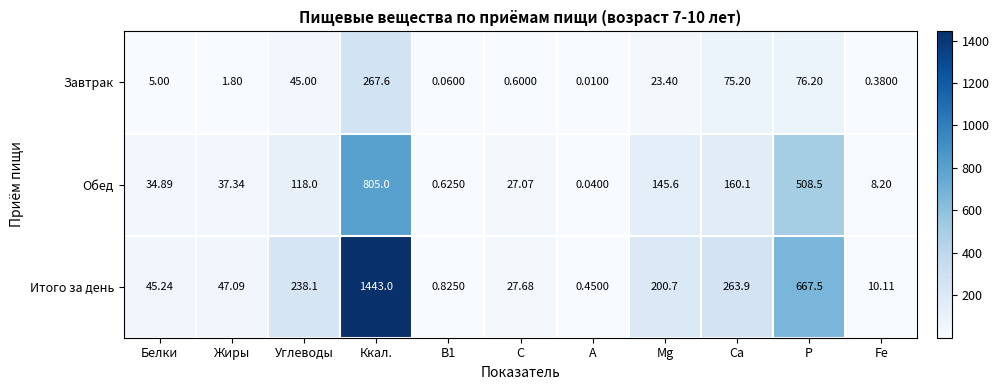

At which label does Обед reach its peak?

Ккал.